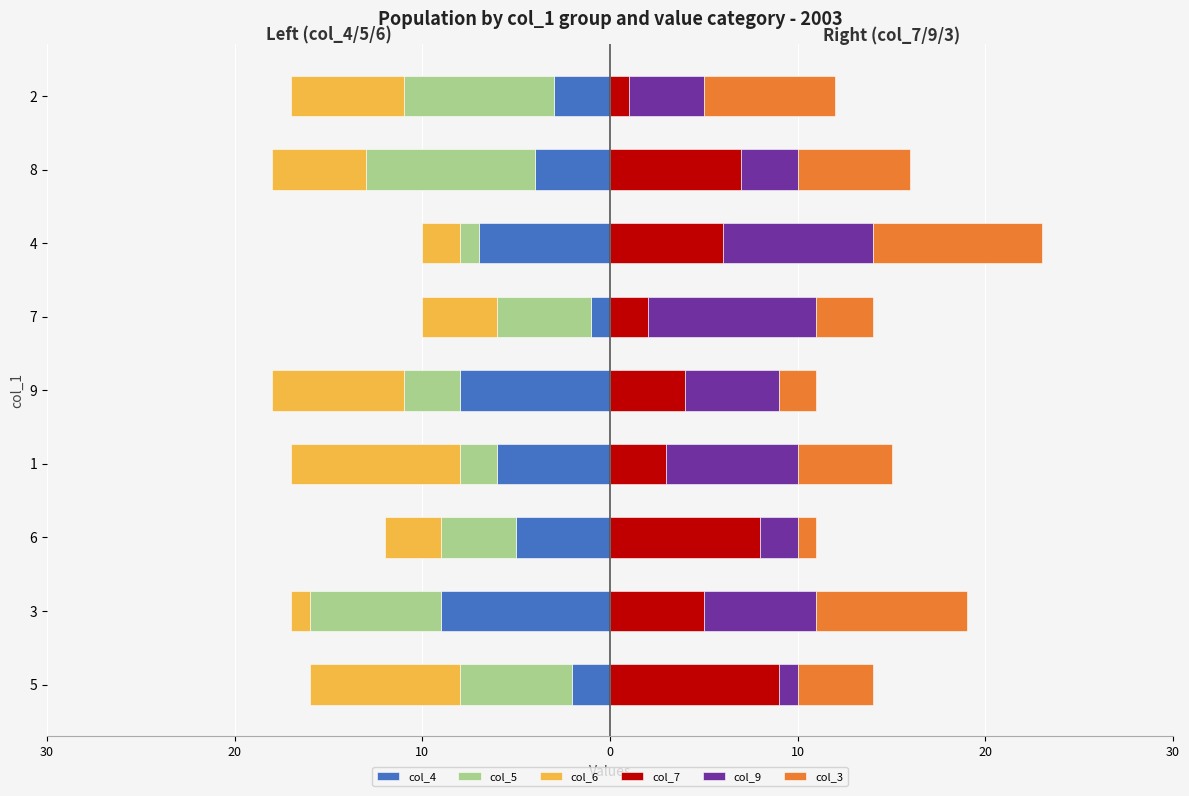

How many bars are there in each group?

6